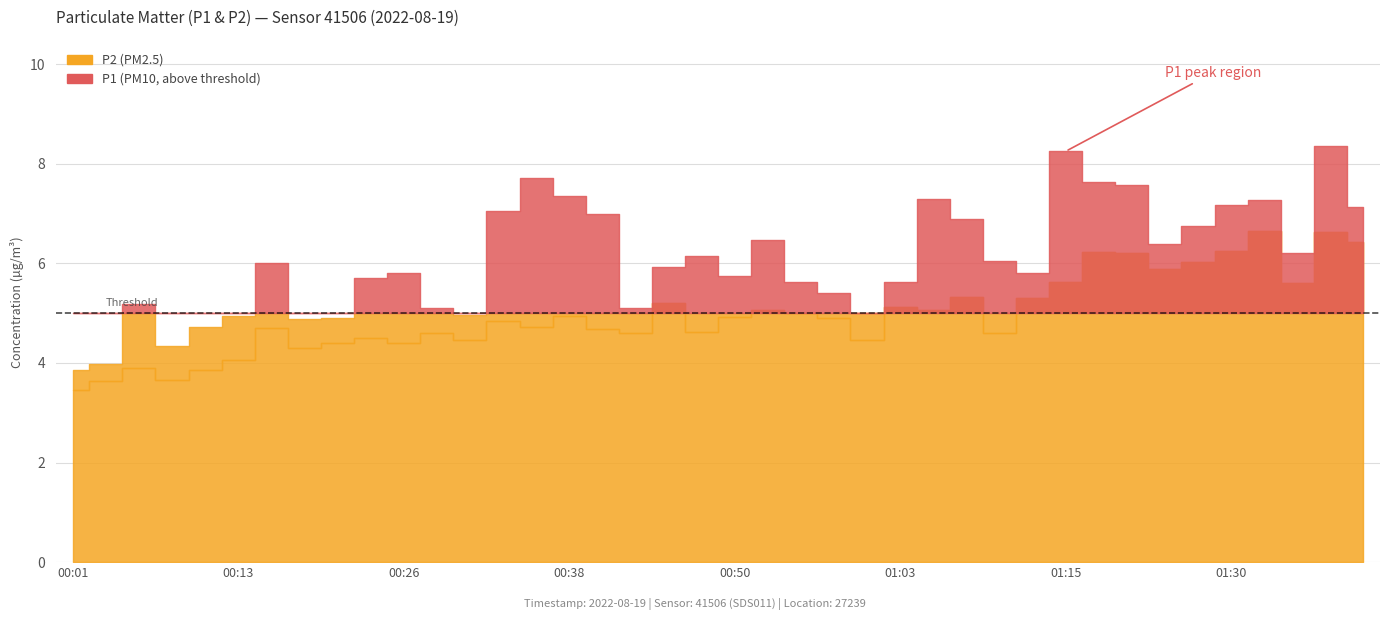

Where is P1 nearest to the value 6?

00:16